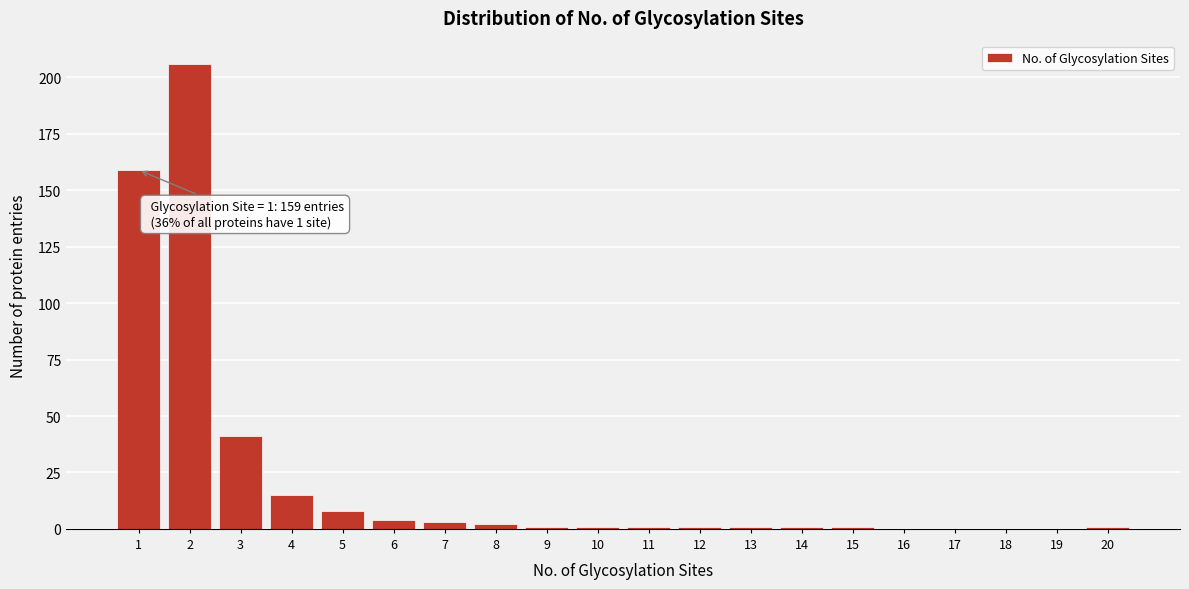

Reading left to right, list all the values displayed in this chart.

1=159	2=206	3=41	4=15	5=8	6=4	7=3	8=2	9=1	10=1	11=1	12=1	13=1	14=1	15=1	16=0	17=0	18=0	19=0	20=1